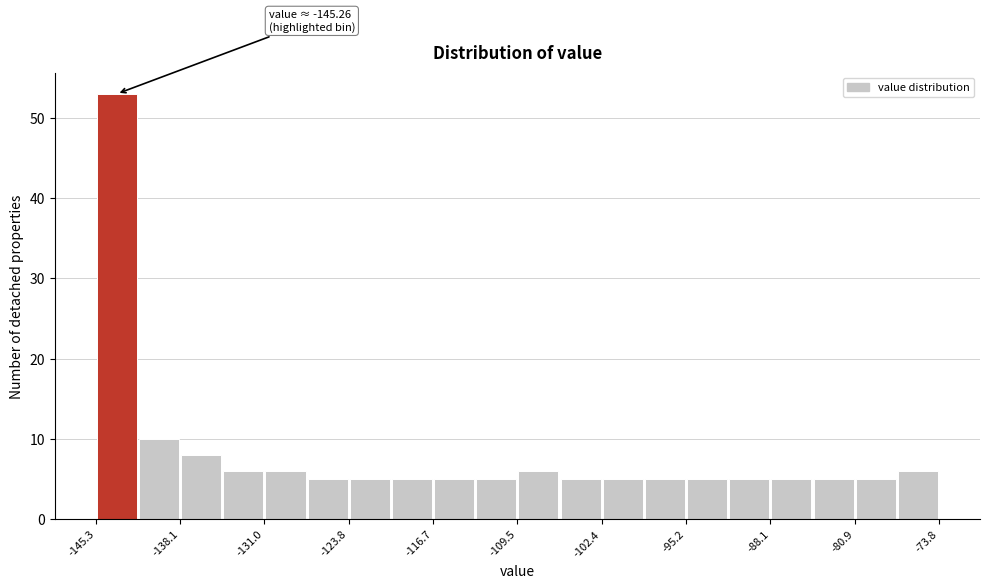

Read against the x-axis, roughly where is the centre of the tallest bar?

-143